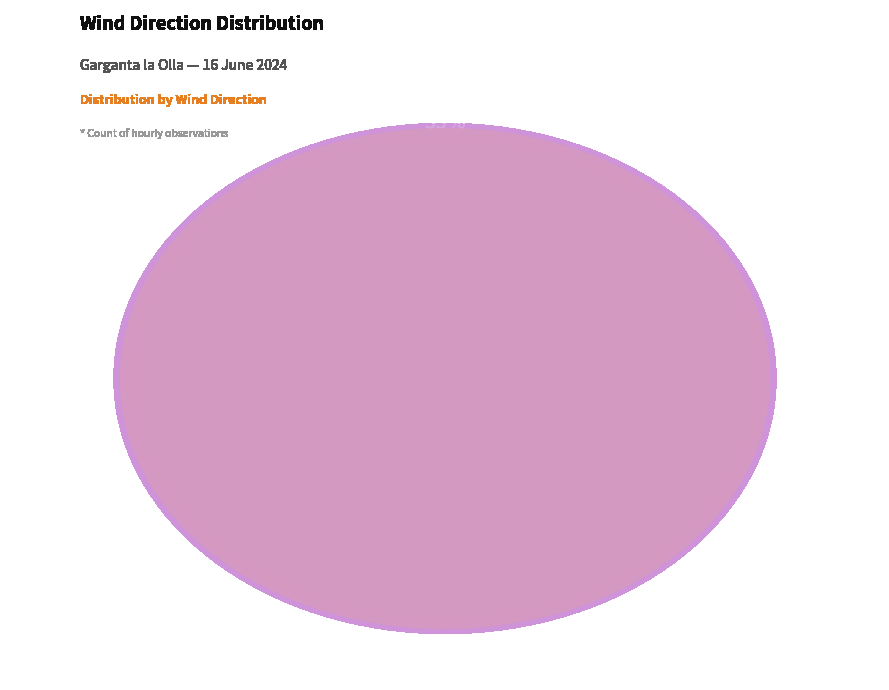

To the nearest percent, what percentage of the pie is Sudoeste?

7%